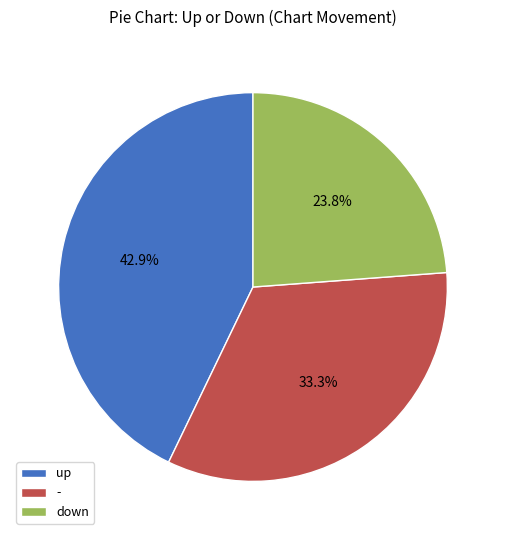

Is it true that - is 33% of the pie?

True